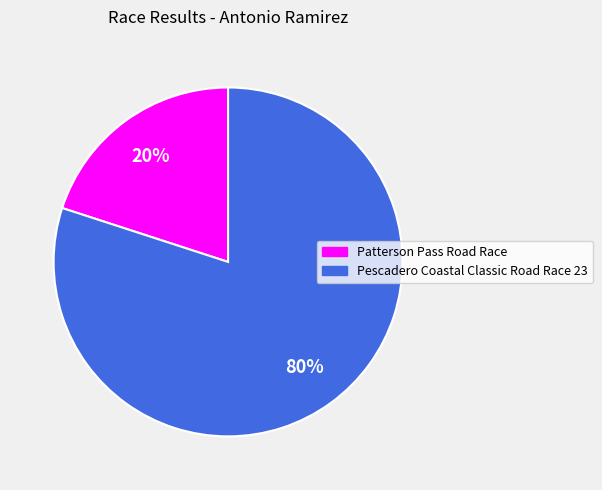

True or false: Pescadero Coastal Classic Road Race 23 accounts for 94% of the total.

False